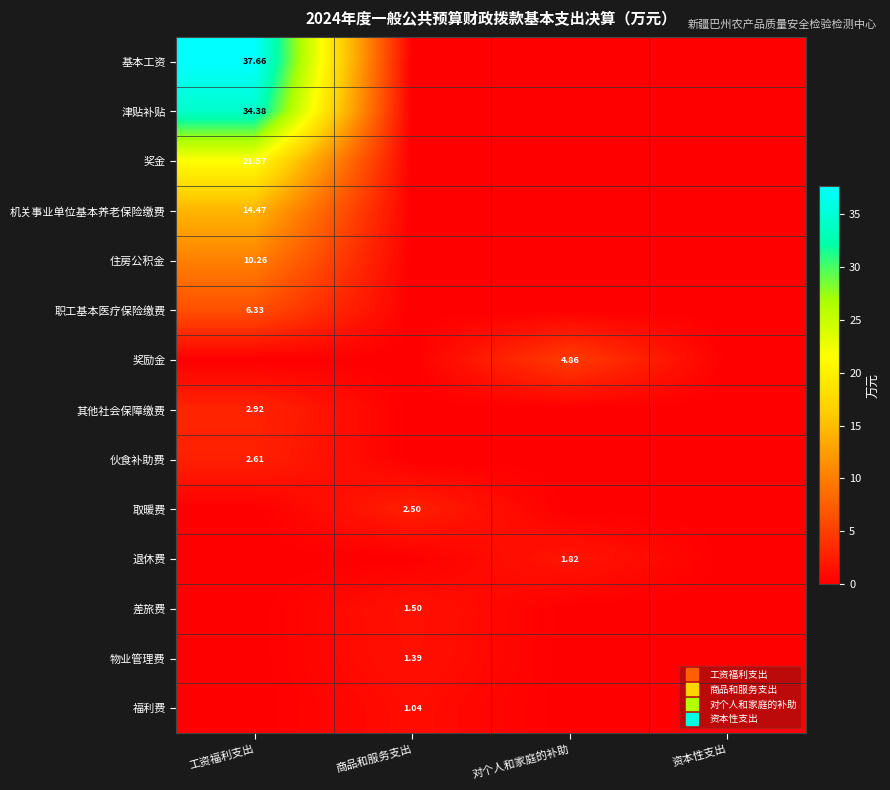

At how many categories does at least one series exceed 1?

3